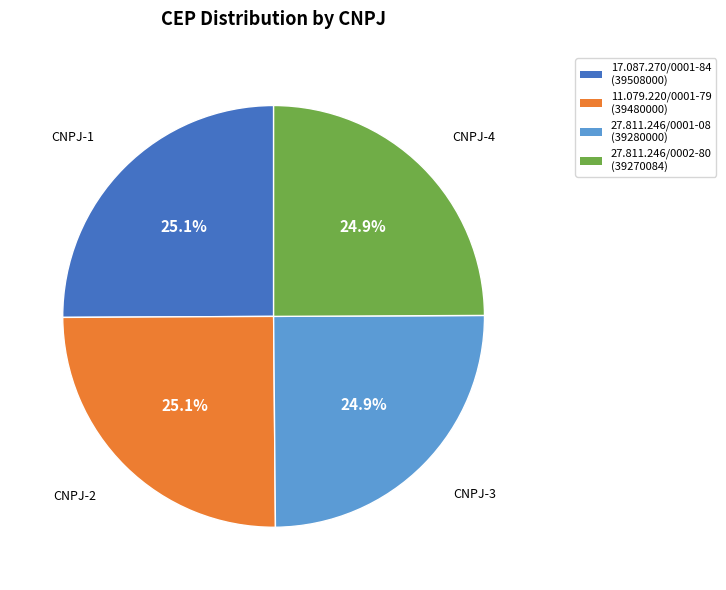

Approximately how many times larger is the value at 27.811.246/0001-08 (39280000) compared to 27.811.246/0002-80 (39270084)?

1.0